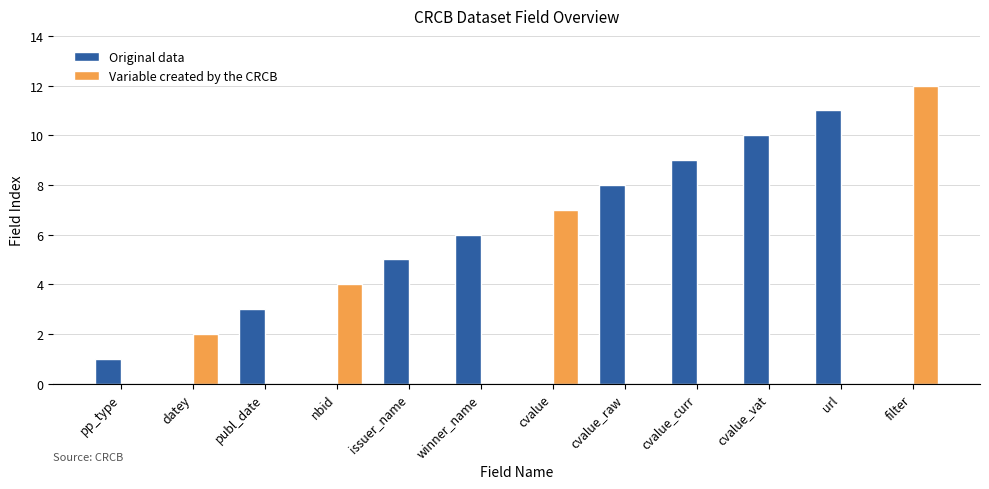

Is it true that Variable created by the CRCB equals 7 at issuer_name?

False